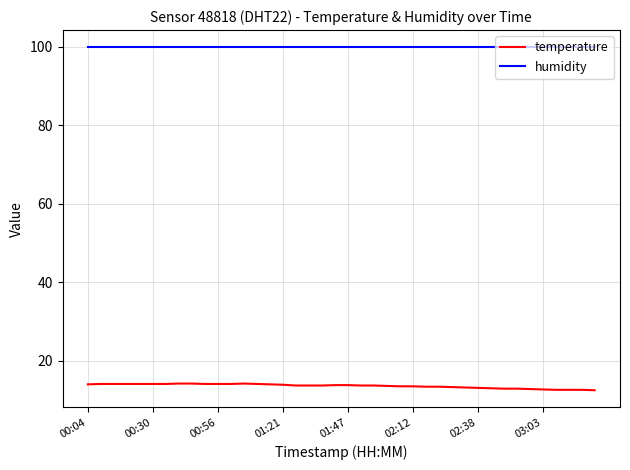

What is the highest value of the temperature series?

14.2